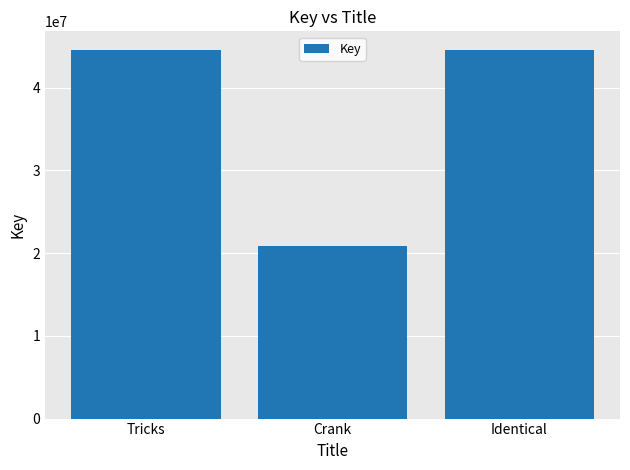

What is the change in value from Crank to Identical?

+23777560